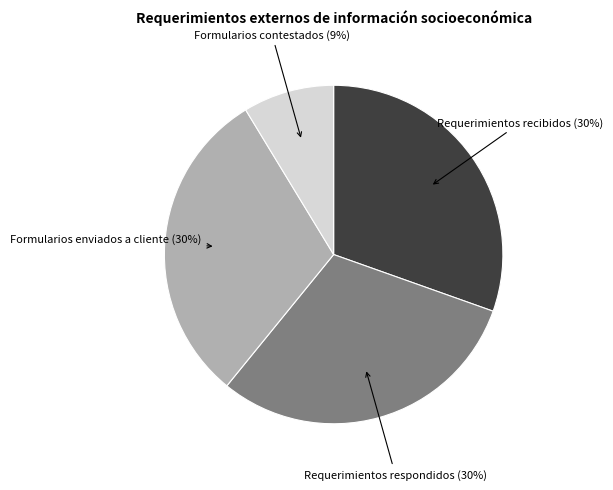

Do Formularios enviados a cliente and Requerimientos recibidos together represent more than half of the pie?

Yes